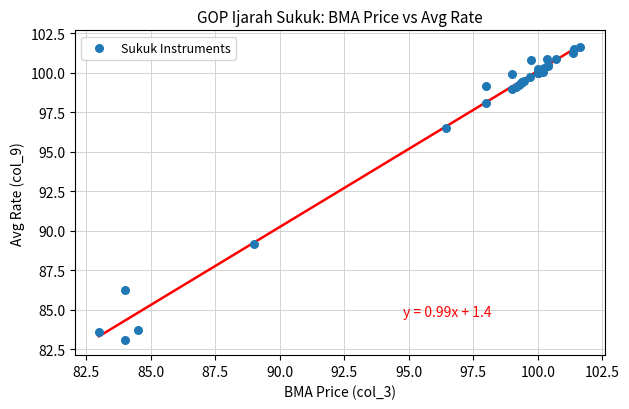

What Y value in the scatter plot is closest to 92?

89.2